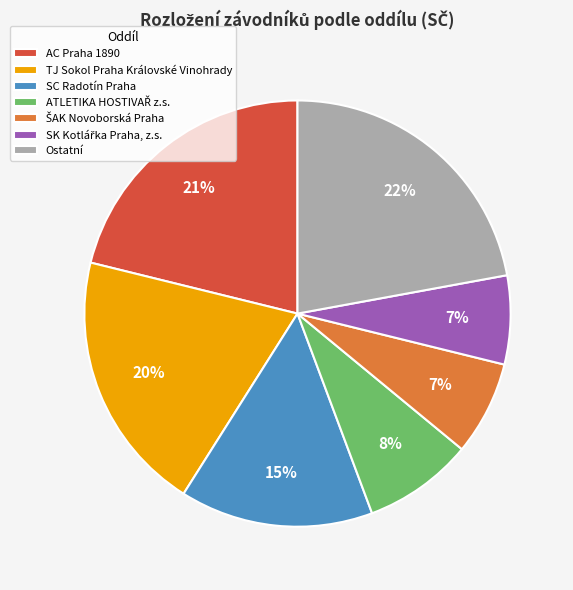

Between TJ Sokol Praha Královské Vinohrady and Ostatní, which is larger?

Ostatní